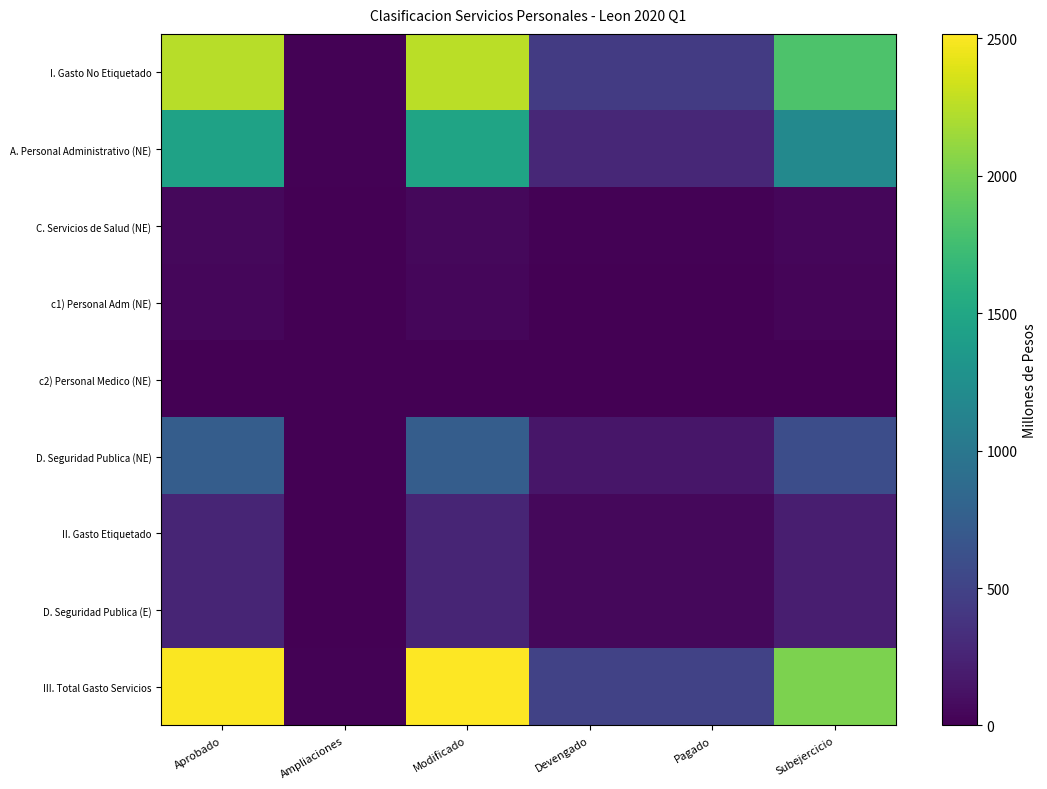

List the series in order of their peak value, highest first.

III. Total Gasto Servicios, I. Gasto No Etiquetado, A. Personal Administrativo (NE), D. Seguridad Publica (NE), II. Gasto Etiquetado, D. Seguridad Publica (E), C. Servicios de Salud (NE), c1) Personal Adm (NE), c2) Personal Medico (NE)